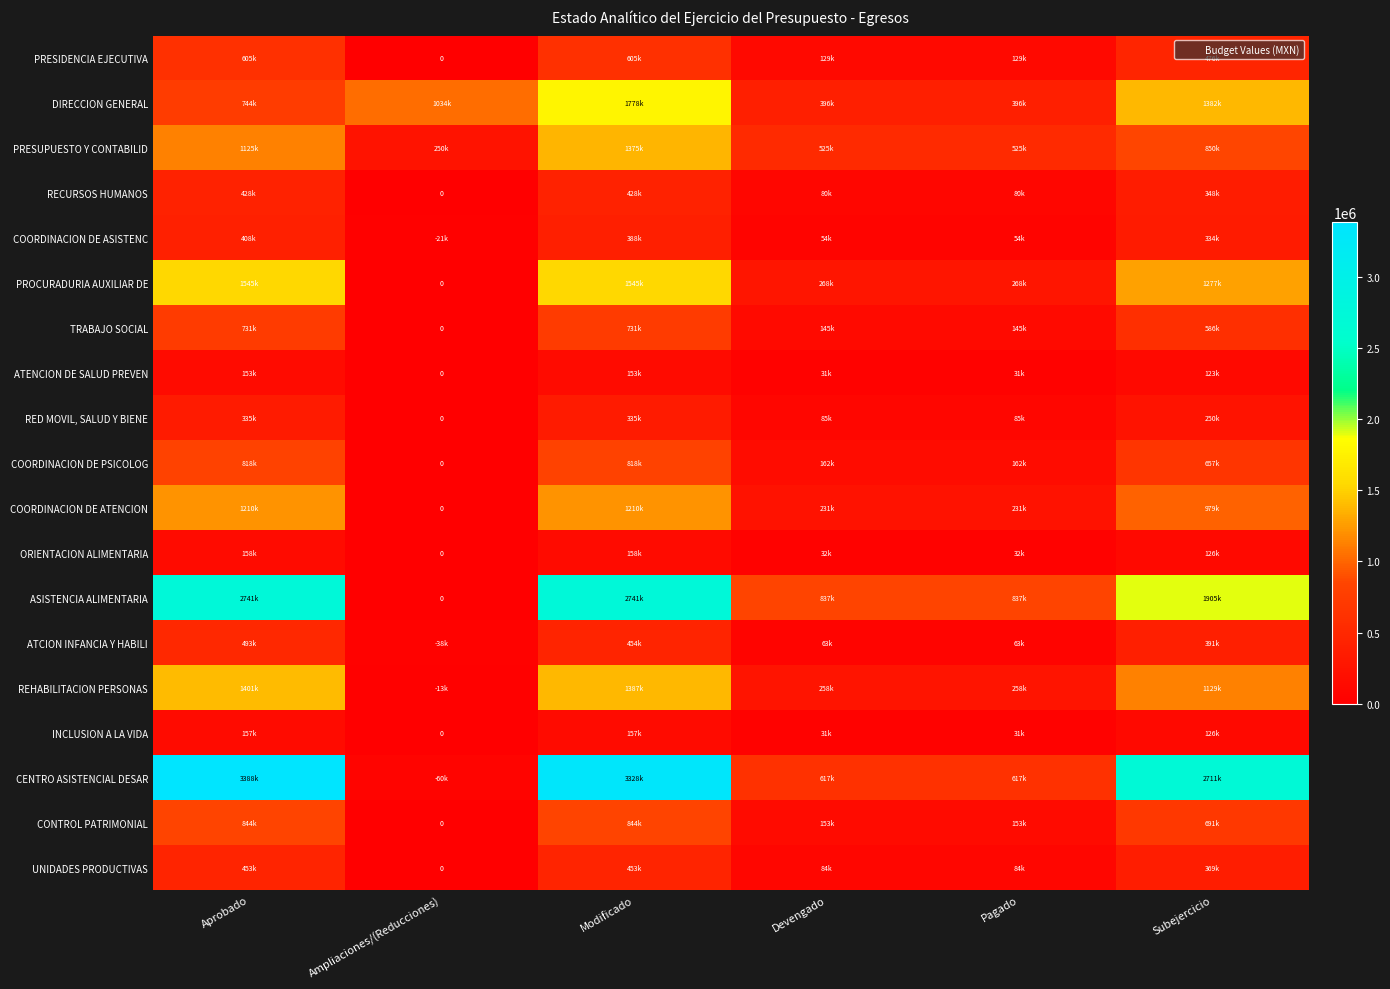

True or false: CONTROL PATRIMONIAL has a value of 1236009.2 at Subejercicio.

False